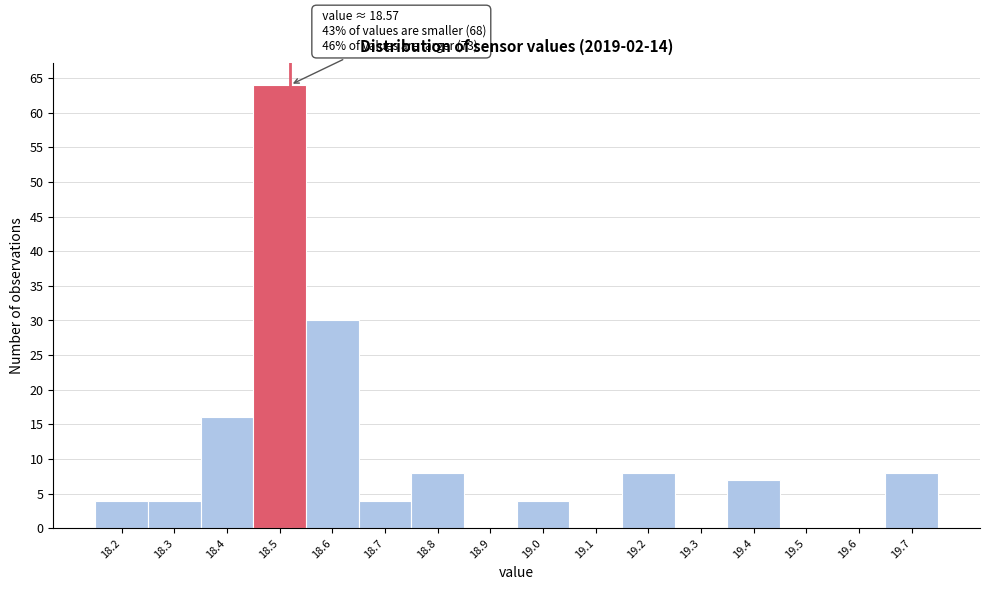

Reading right to left, extract all data points from this chart.

19.7=8	19.6=0	19.5=0	19.4=7	19.3=0	19.2=8	19.1=0	19.0=4	18.9=0	18.8=8	18.7=4	18.6=30	18.5=64	18.4=16	18.3=4	18.2=4